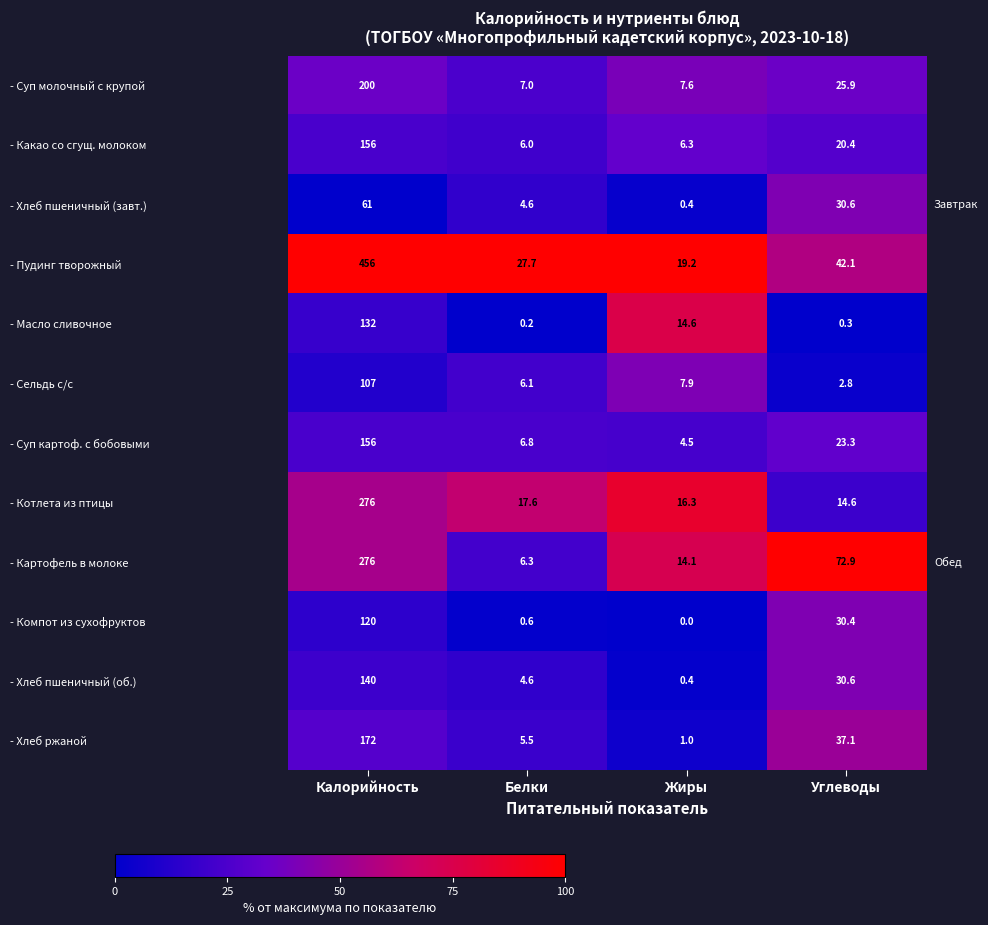

The value of - Хлеб пшеничный (об.) at Калорийность is 140.0. True or false?

True